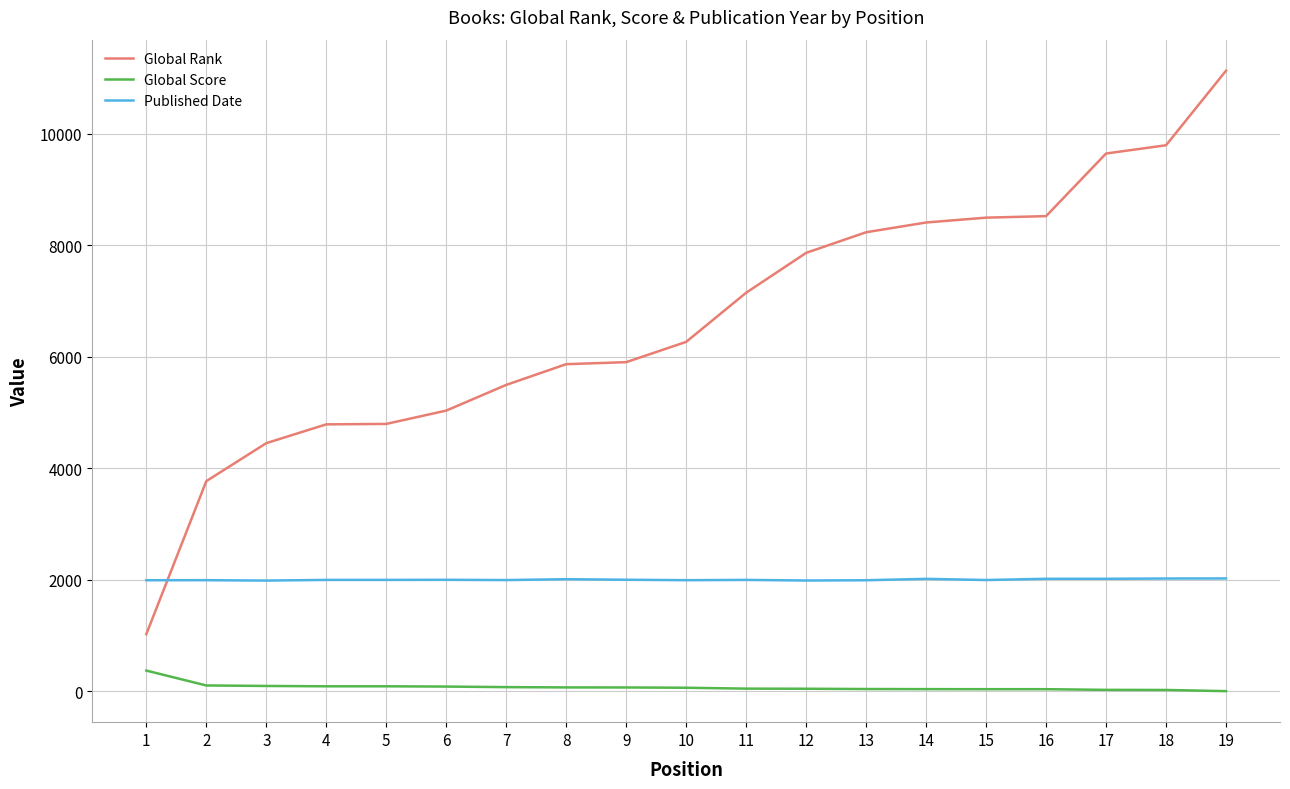

What is the difference between the maximum and second lowest values in the Global Score series?

348